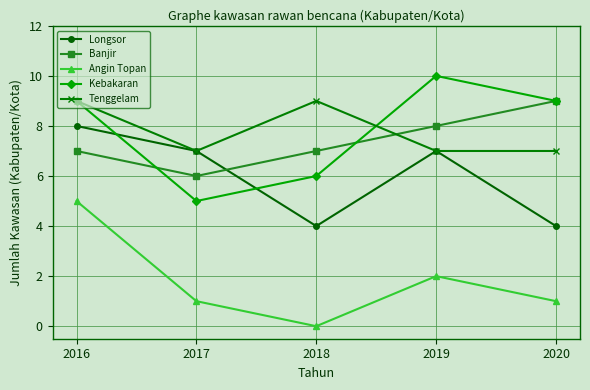

Which series changed the most between 2016 and 2019?

Angin Topan